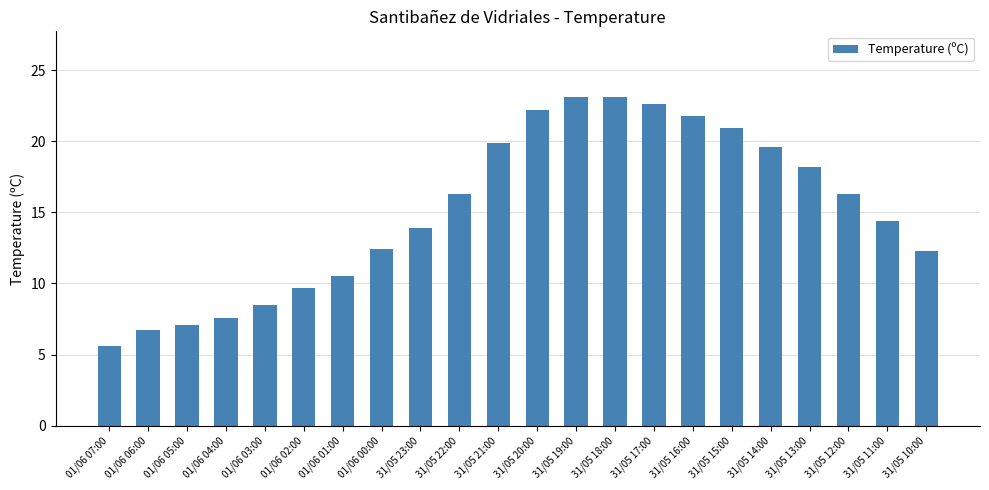

What is the ratio of the value at 01/06 00:00 to the value at 01/06 05:00?

1.7